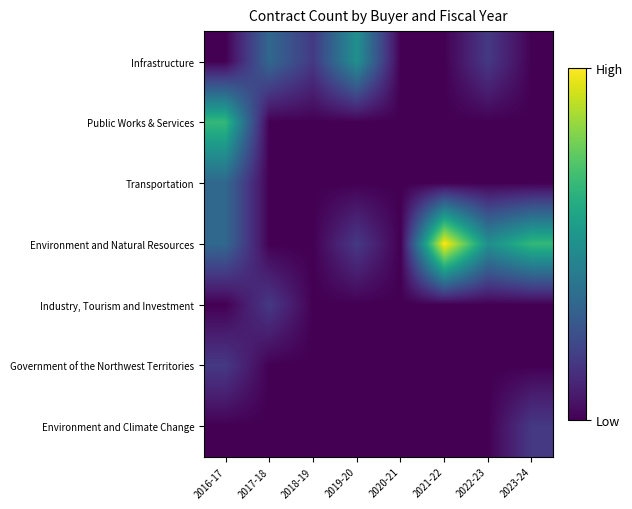

At which category is the sum across all series the highest?

2016-17